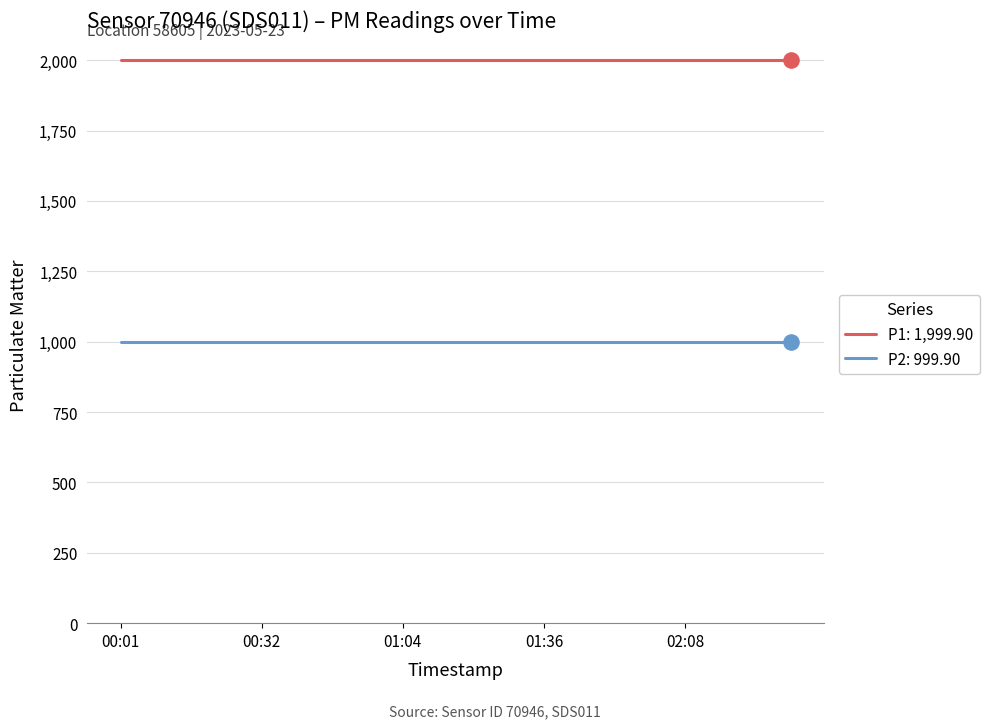

What is the smallest value displayed?

999.9